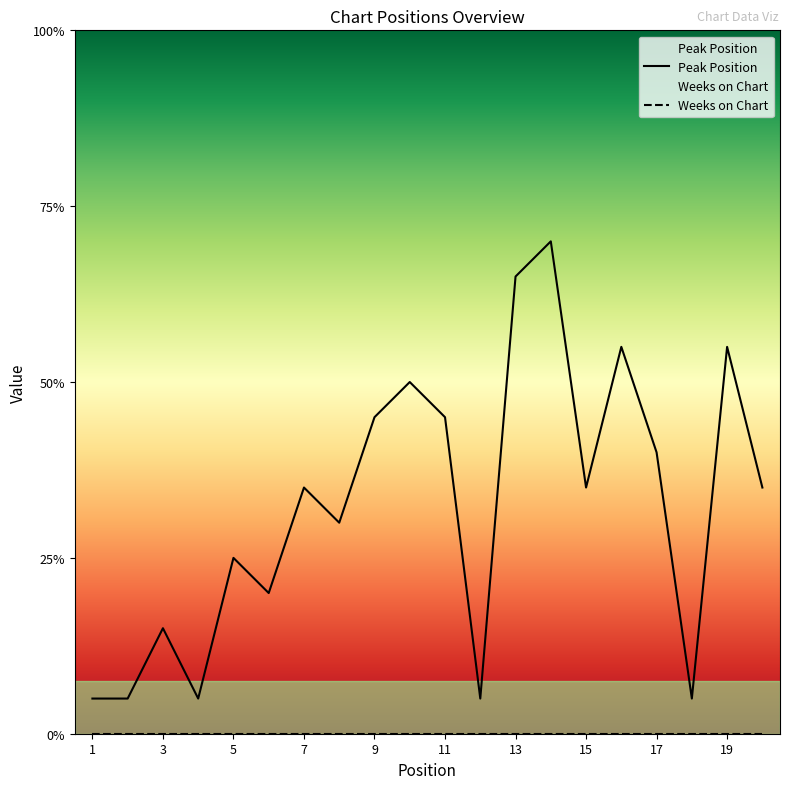

True or false: the data shows 9 at 9.

True